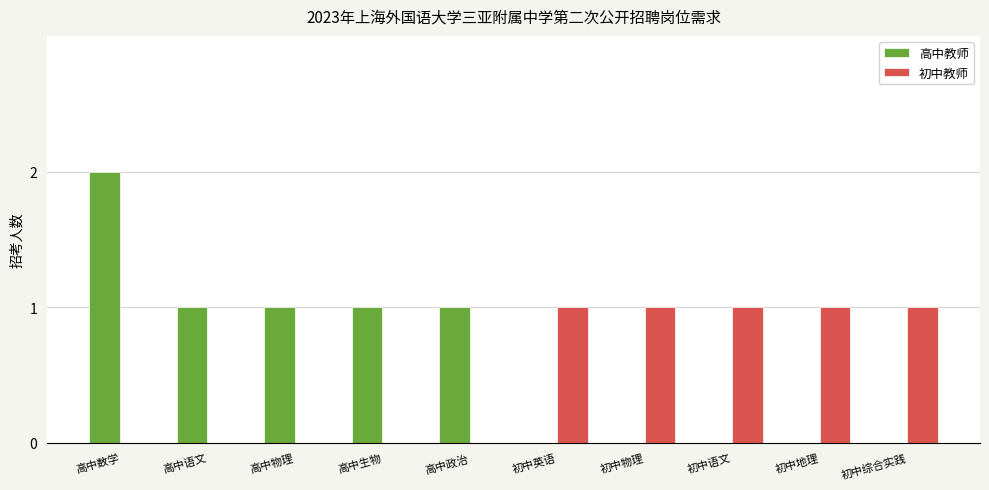

How many groups of bars are there?

10